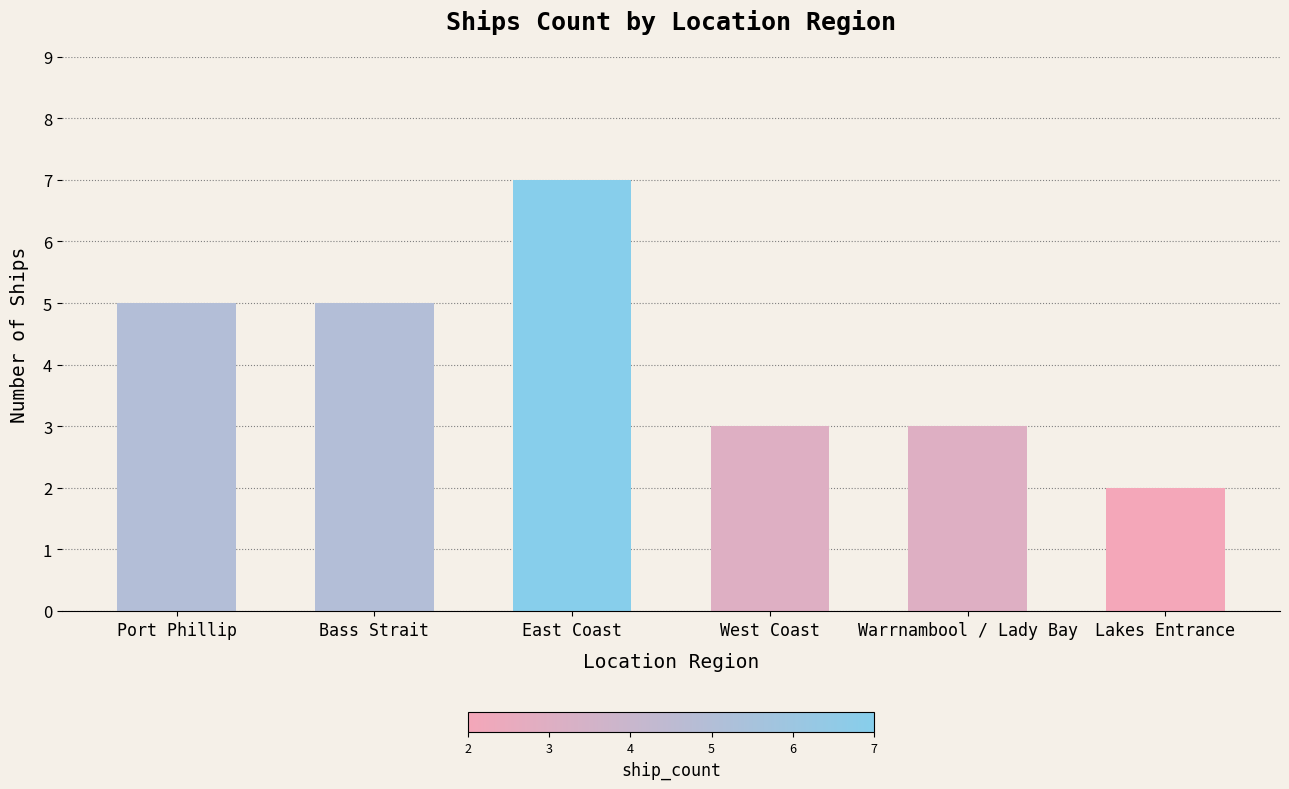

What is the label of the 3rd bar from the left?

East Coast